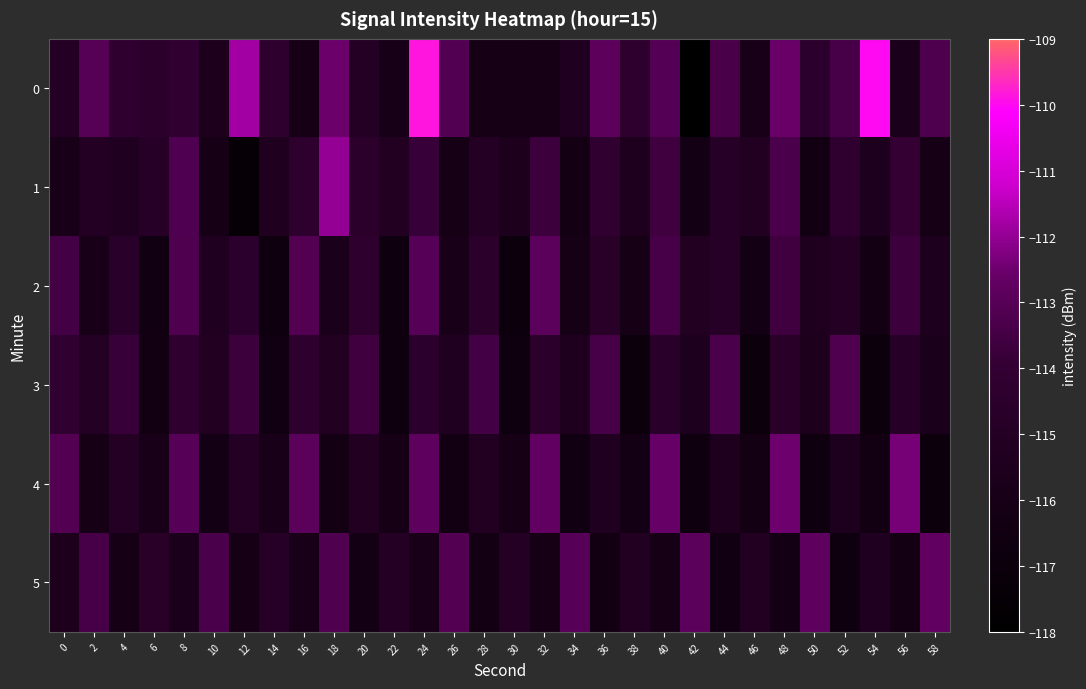

Reading left to right, list all the values displayed in this chart.

0: 0=-115.0	2=-113.0	4=-114.2	6=-114.5	8=-114.1	10=-115.6	12=-111.8	14=-114.3	16=-116.0	18=-112.5	20=-114.9	22=-115.9	24=-109.9	26=-113.1	28=-116.1	30=-116.1	32=-116.2	34=-115.3	36=-112.8	38=-114.4	40=-113.1	42=-117.9	44=-113.4	46=-115.9	48=-112.6	50=-114.4	52=-113.4	54=-110.0	56=-115.7	58=-113.2
1: 0=-115.8	2=-115.1	4=-115.2	6=-114.8	8=-113.2	10=-116.0	12=-117.5	14=-115.3	16=-114.3	18=-112.0	20=-114.5	22=-115.2	24=-113.8	26=-116.1	28=-114.9	30=-115.6	32=-113.7	34=-116.3	36=-114.1	38=-115.4	40=-113.6	42=-116.2	44=-114.8	46=-115.1	48=-113.3	50=-116.4	52=-114.2	54=-115.5	56=-113.9	58=-116.0
2: 0=-113.5	2=-115.8	4=-114.6	6=-116.5	8=-113.2	10=-115.3	12=-114.4	14=-116.6	16=-113.1	18=-115.7	20=-114.3	22=-116.7	24=-113.0	26=-115.9	28=-114.5	30=-116.8	32=-112.9	34=-116.0	36=-114.7	38=-116.1	40=-113.4	42=-115.2	44=-114.8	46=-116.2	48=-113.6	50=-115.4	52=-114.9	54=-116.3	56=-113.7	58=-115.5
3: 0=-114.1	2=-115.0	4=-113.8	6=-116.4	8=-114.2	10=-115.1	12=-113.7	14=-116.5	16=-114.3	18=-115.2	20=-113.6	22=-116.6	24=-114.4	26=-115.3	28=-113.5	30=-116.7	32=-114.5	34=-115.4	36=-113.4	38=-116.8	40=-114.6	42=-115.5	44=-113.3	46=-116.9	48=-114.7	50=-115.6	52=-113.2	54=-117.0	56=-114.8	58=-115.7
4: 0=-113.1	2=-116.1	4=-114.9	6=-115.8	8=-113.0	10=-116.2	12=-115.0	14=-115.9	16=-112.9	18=-116.3	20=-115.1	22=-116.0	24=-112.8	26=-116.4	28=-115.2	30=-116.1	32=-112.7	34=-116.5	36=-115.3	38=-116.2	40=-112.6	42=-116.6	44=-115.4	46=-116.3	48=-112.5	50=-116.7	52=-115.5	54=-116.4	56=-112.4	58=-116.8
5: 0=-115.6	2=-113.4	4=-116.0	6=-114.7	8=-115.7	10=-113.3	12=-116.1	14=-114.8	16=-115.8	18=-113.2	20=-116.2	22=-114.9	24=-115.9	26=-113.1	28=-116.3	30=-115.0	32=-116.0	34=-113.0	36=-116.4	38=-115.1	40=-116.1	42=-112.9	44=-116.5	46=-115.2	48=-116.2	50=-112.8	52=-116.6	54=-115.3	56=-116.3	58=-112.7